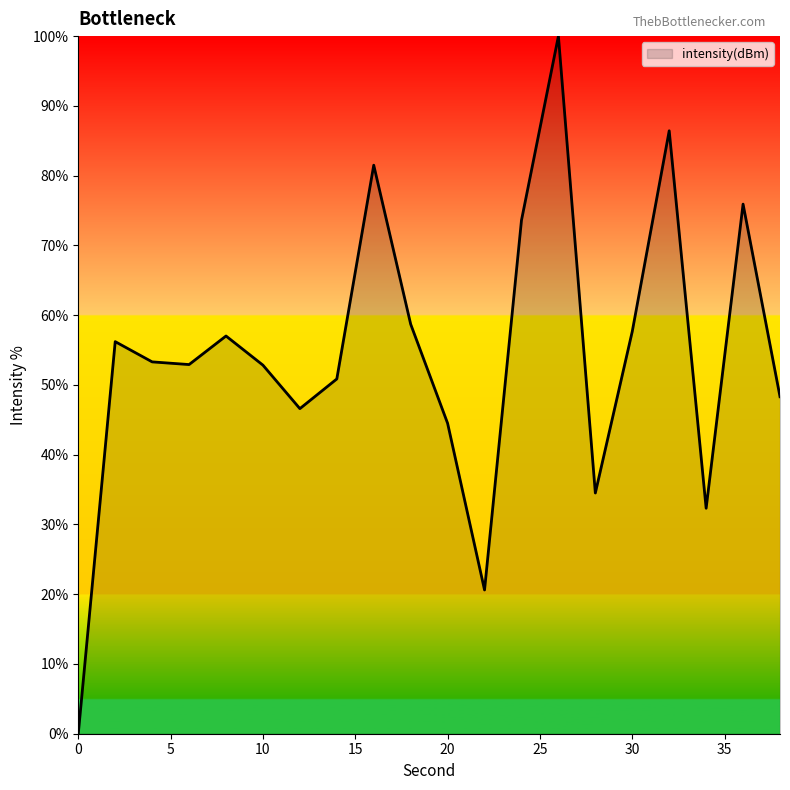

What is the maximum value shown in the chart?

100.0